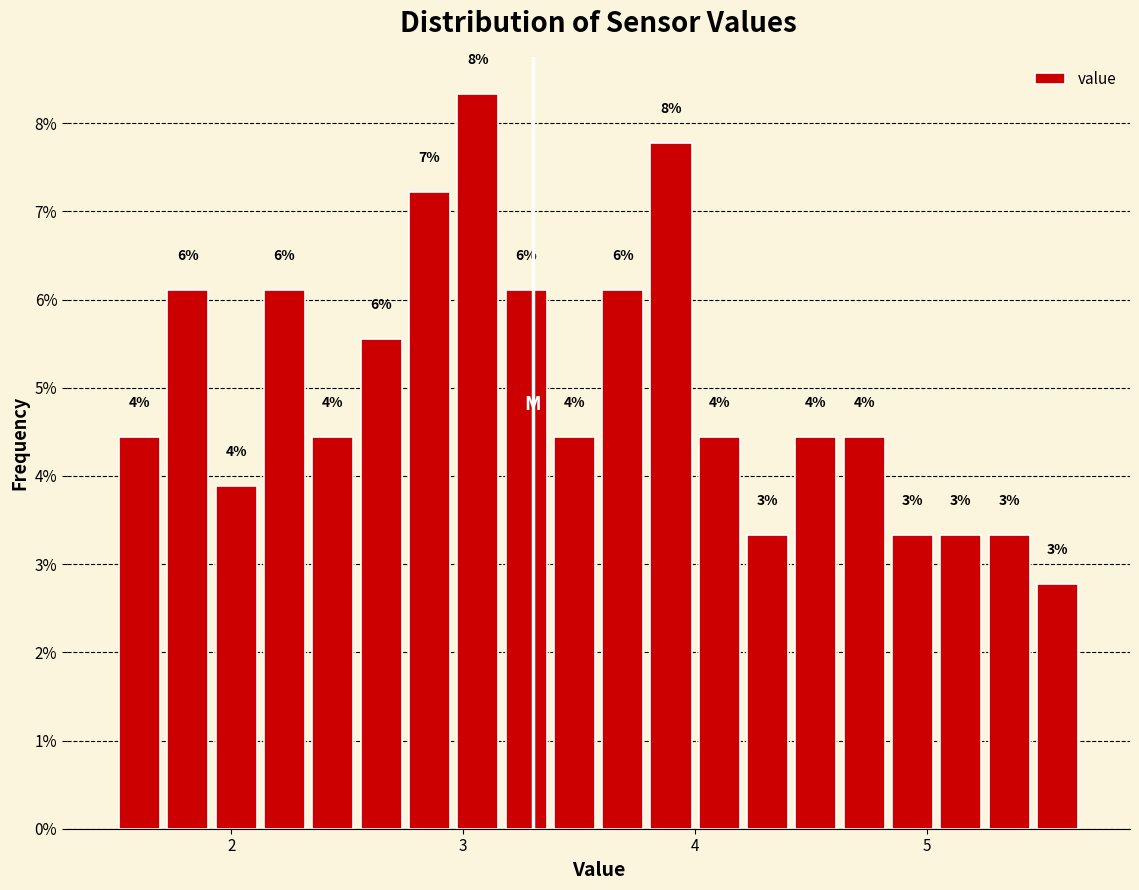

Around what value on the x-axis is the tallest bar? Give the approximate position of its centre, as read against the axis.

3.1